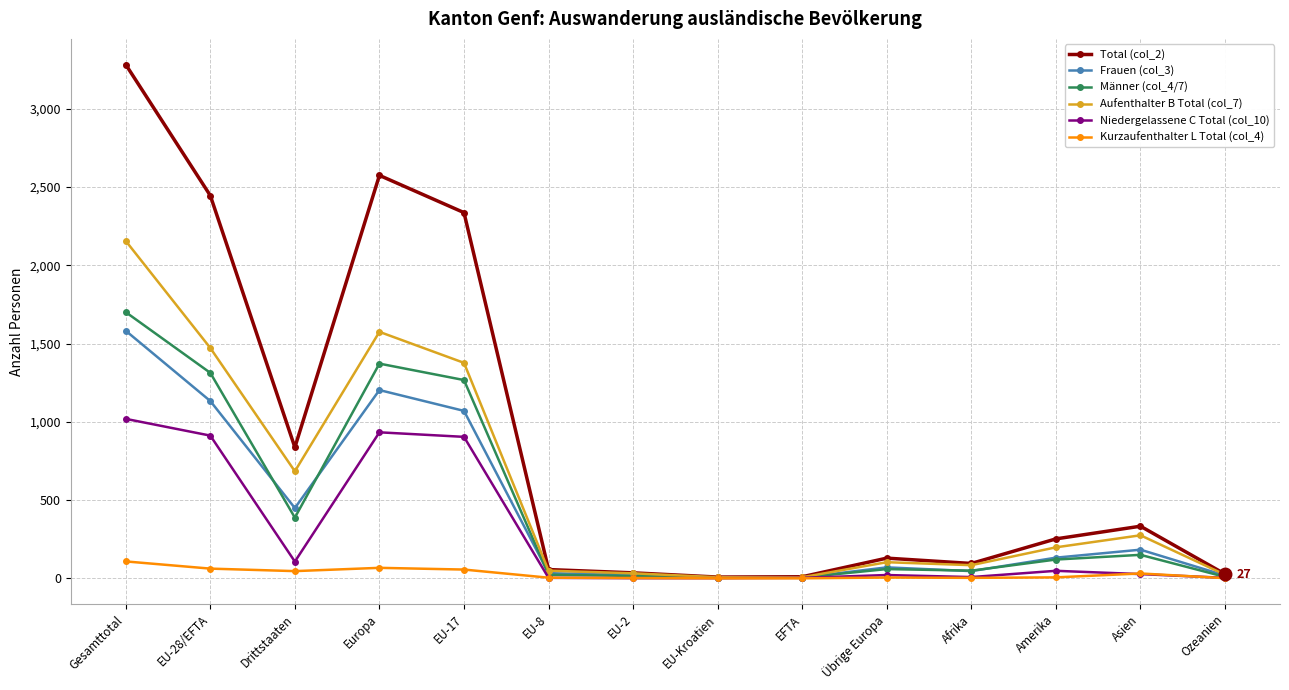

What value does the Niedergelassene C Total (col_10) series have at Europa?

933